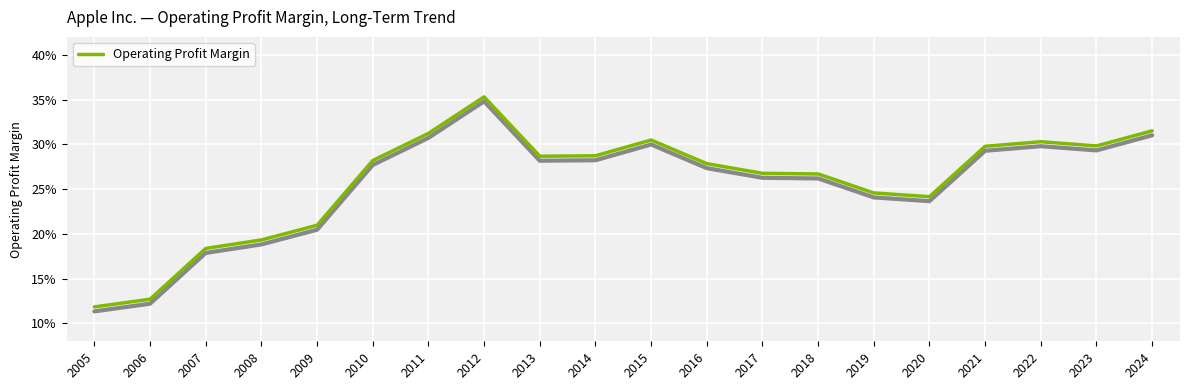

Rank the categories by value from lowest to highest.

2005, 2006, 2007, 2008, 2009, 2020, 2019, 2018, 2017, 2016, 2010, 2013, 2014, 2021, 2023, 2022, 2015, 2011, 2024, 2012